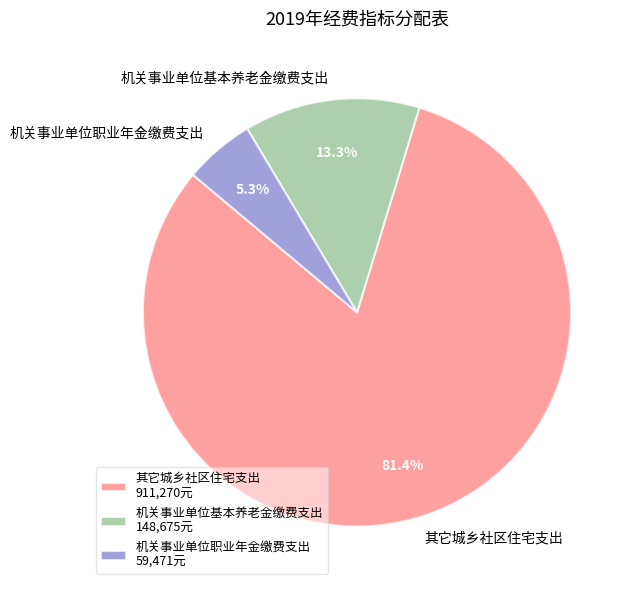

Does 其它城乡社区住宅支出 represent more than half of the total?

Yes